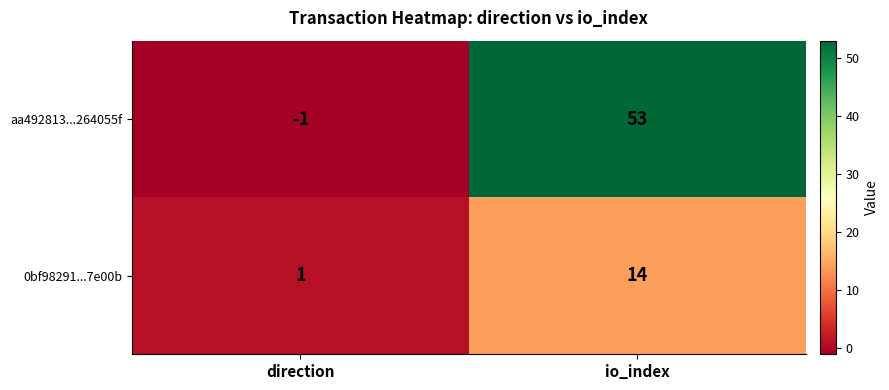

Which series has the largest total across all categories?

aa492813...264055f